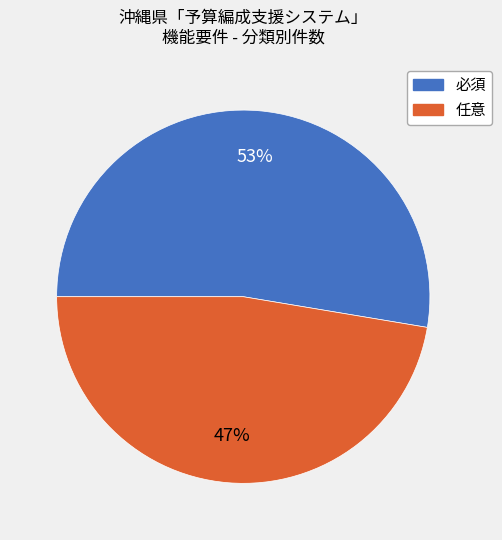

Which slice represents more than half of the pie?

必須